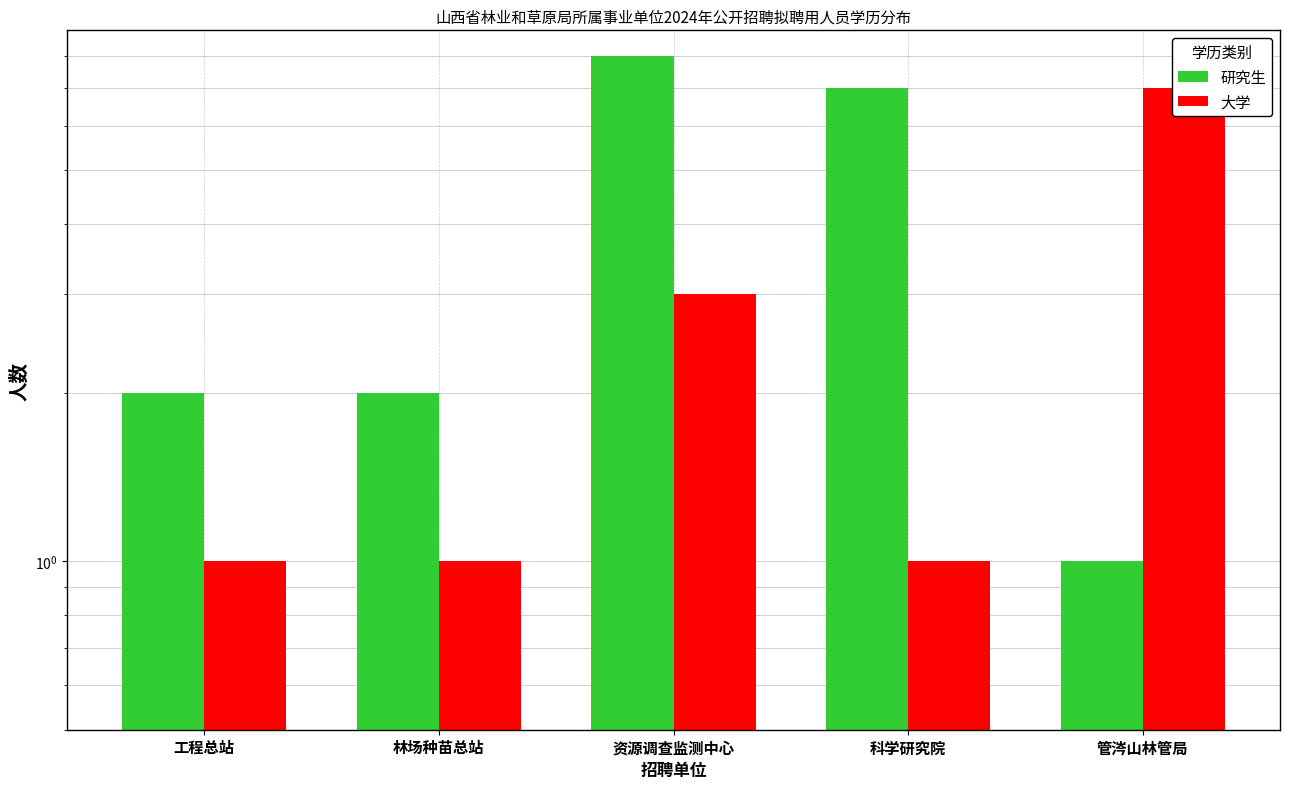

How many data points in 研究生 are less than 2?

1